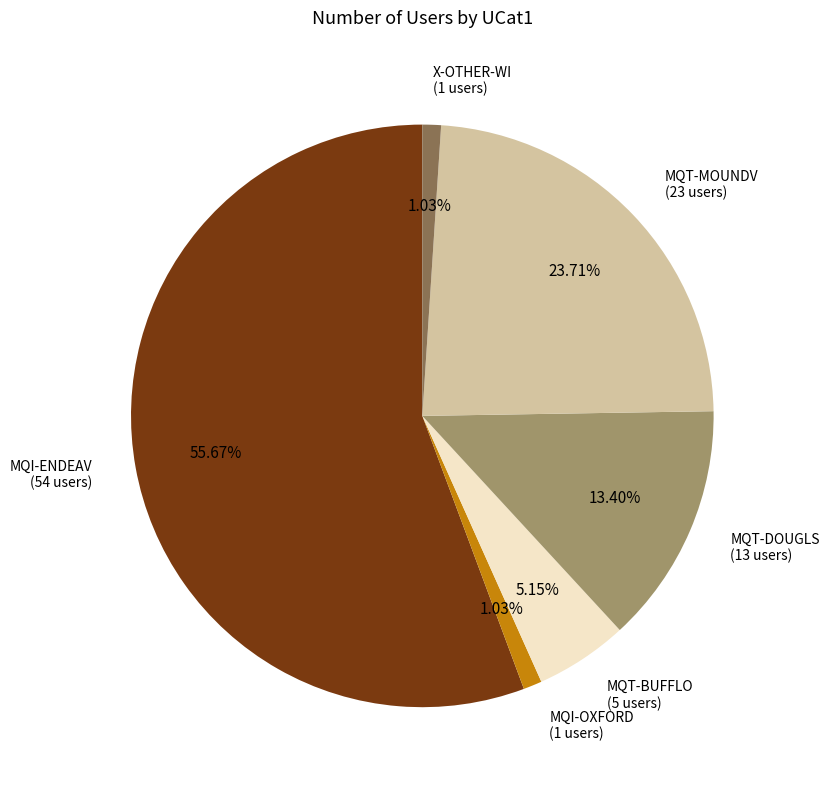

Is it true that MQI-OXFORD is 1% of the pie?

True